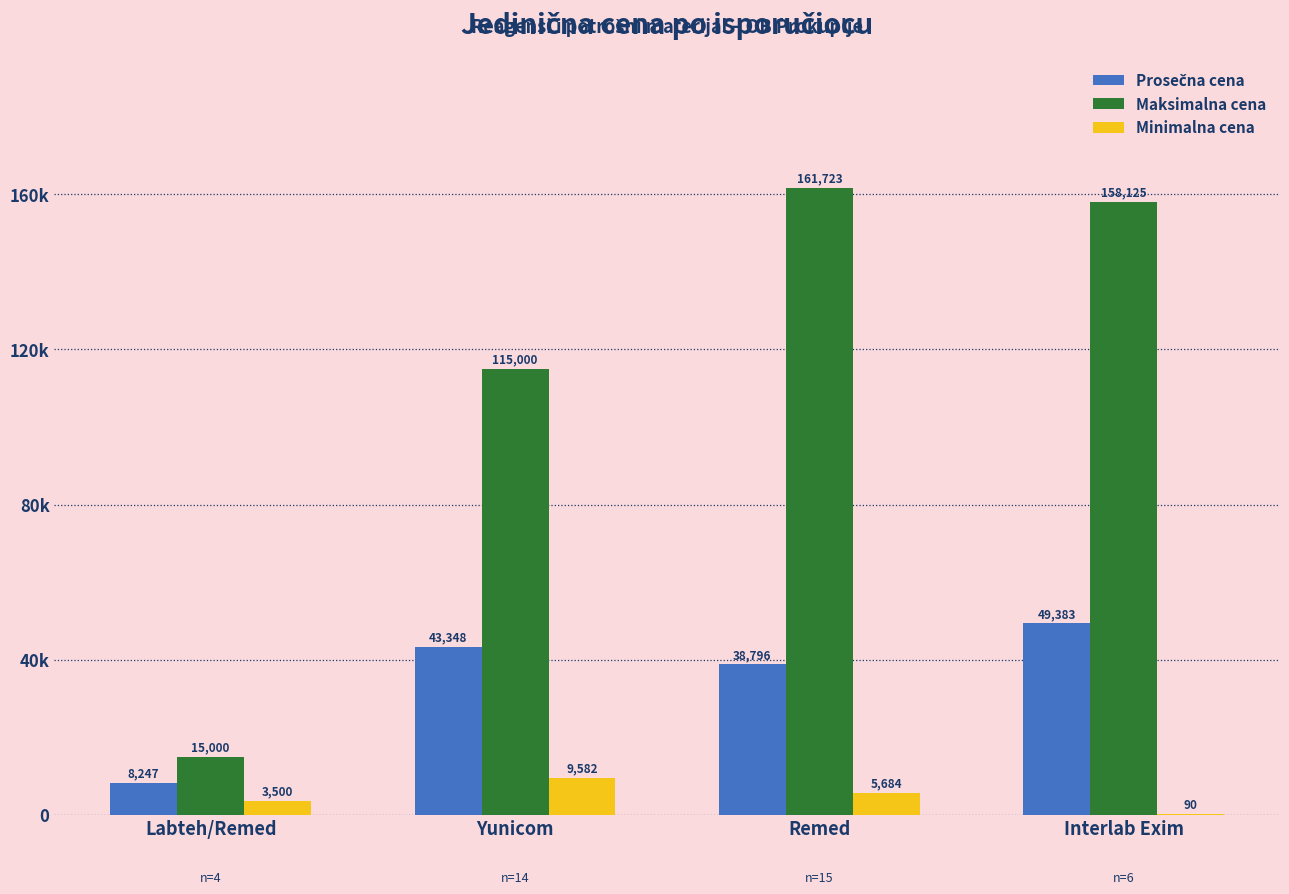

At which label is Maksimalna cena closest to 88361?

Yunicom